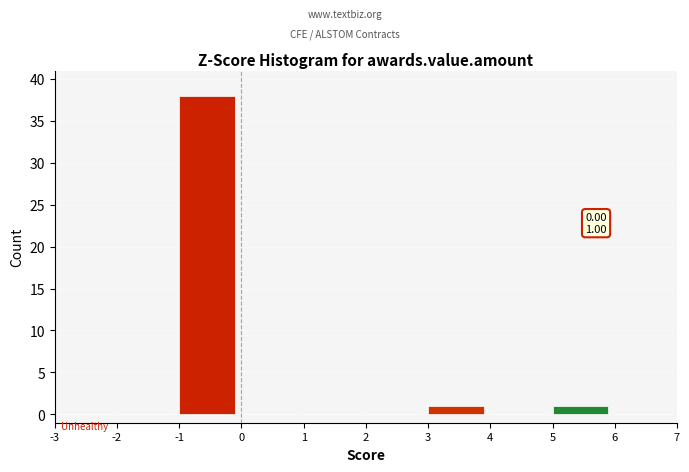

Over which range of the x-axis is the bar tallest?

-1 to 0